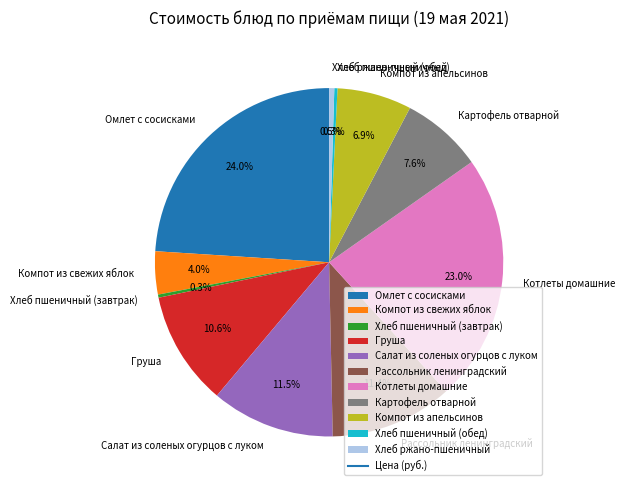

Is it true that Котлеты домашние is 23% of the pie?

True